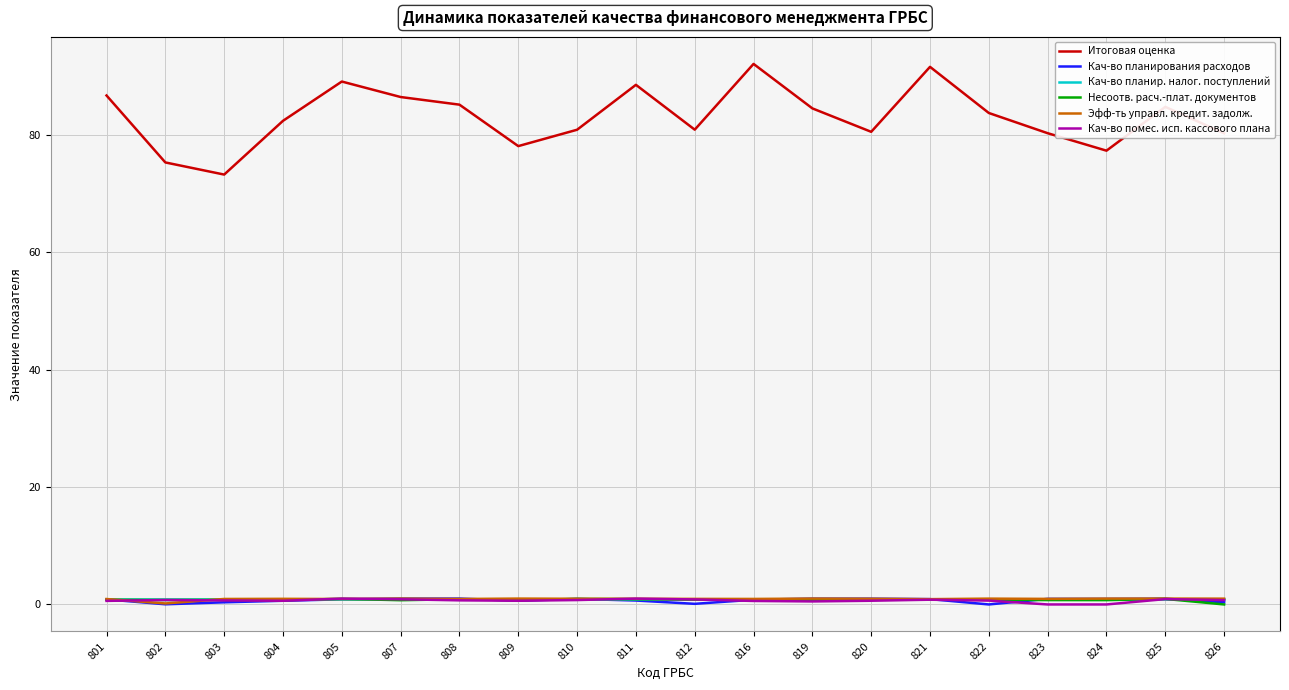

True or false: Кач-во помес. исп. кассового плана and Итоговая оценка intersect in this chart.

False